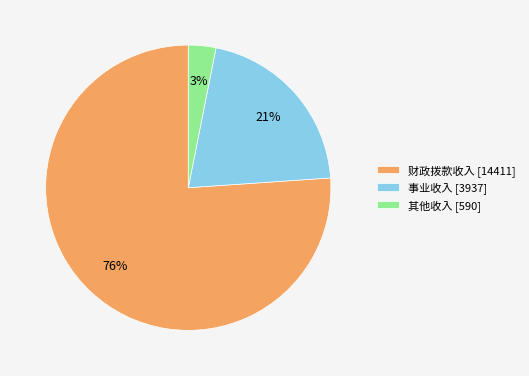

Count the number of slices in the pie.

3